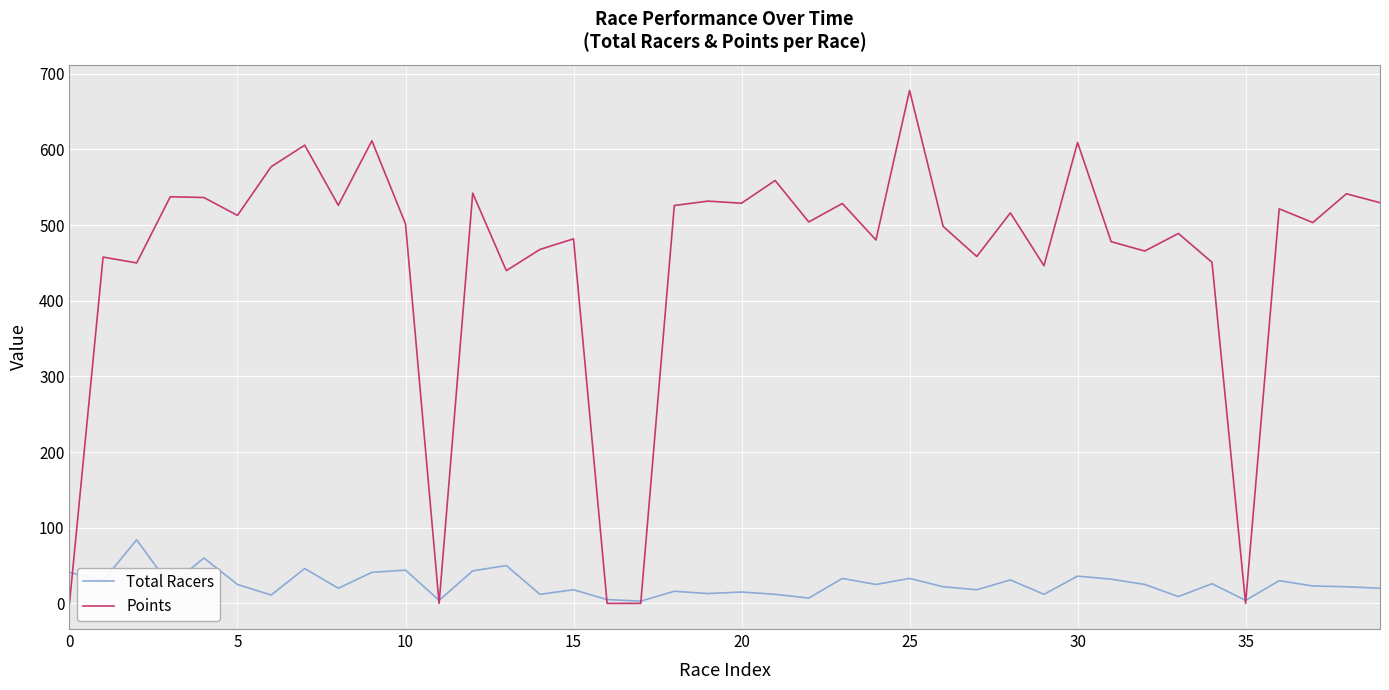

List the series in order of their overall mean, highest first.

Points, Total Racers